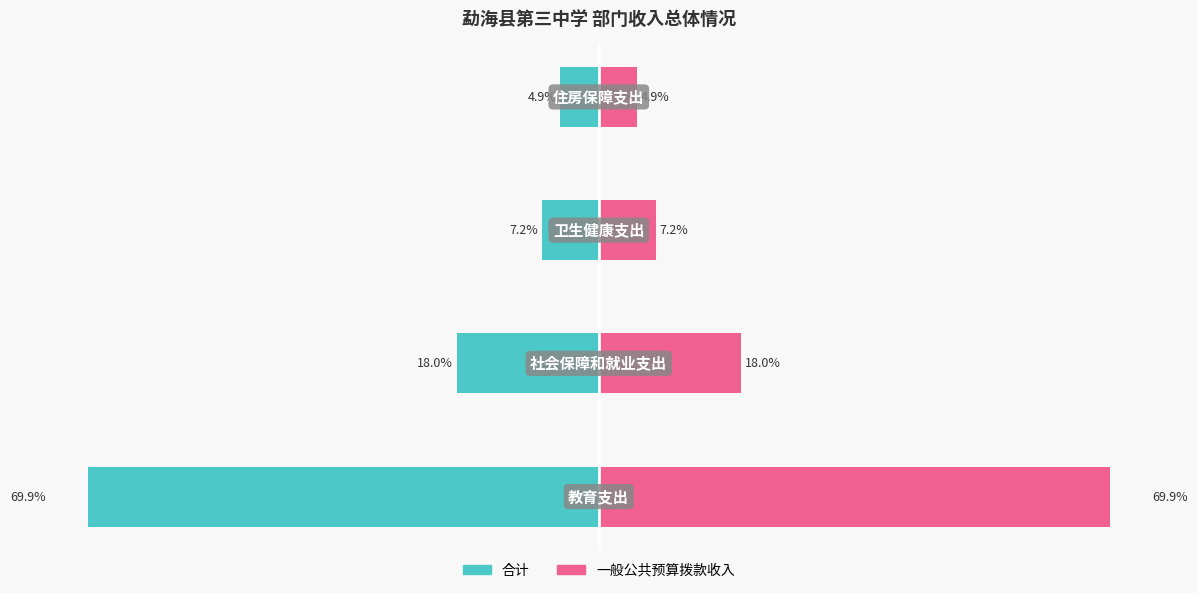

What is the maximum value shown in the chart?

69.9